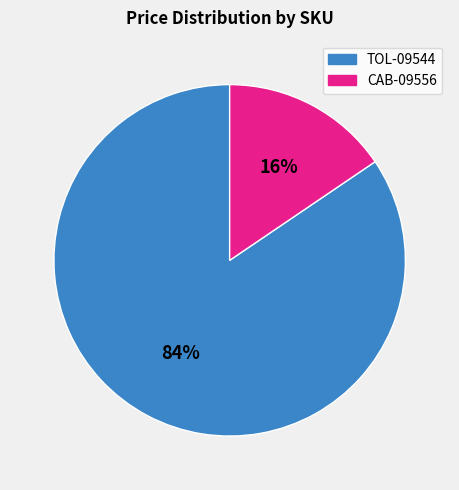

True or false: TOL-09544 accounts for 84% of the total.

True